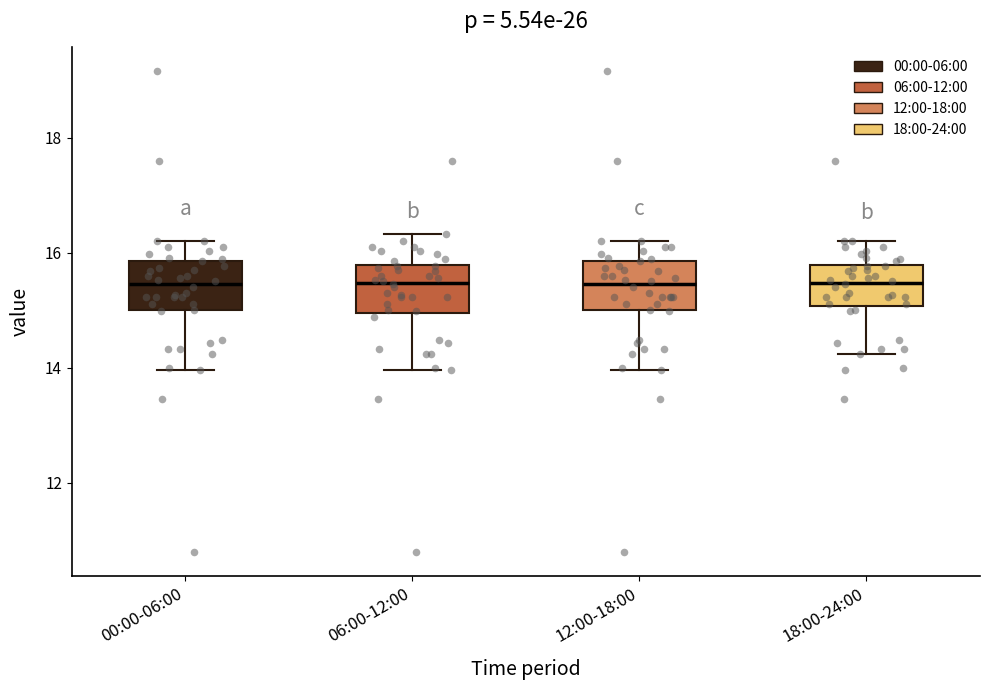

Reading left to right, read every box against the y-axis: the position of its median line, the range the box covers, and the ends of its whiskers. The values are not printed on the chart, so give them approximately, as read against the axis.

00:00-06:00: median 15.4, box 15.0 to 15.8, whiskers 14.0 to 16.2
06:00-12:00: median 15.4, box 15.0 to 15.8, whiskers 14.0 to 16.4
12:00-18:00: median 15.4, box 15.0 to 15.8, whiskers 14.0 to 16.2
18:00-24:00: median 15.4, box 15.0 to 15.8, whiskers 14.2 to 16.2